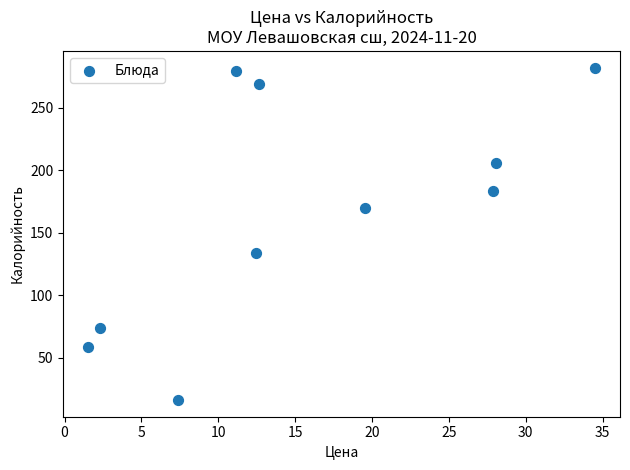

What is the average Y value?

167.2